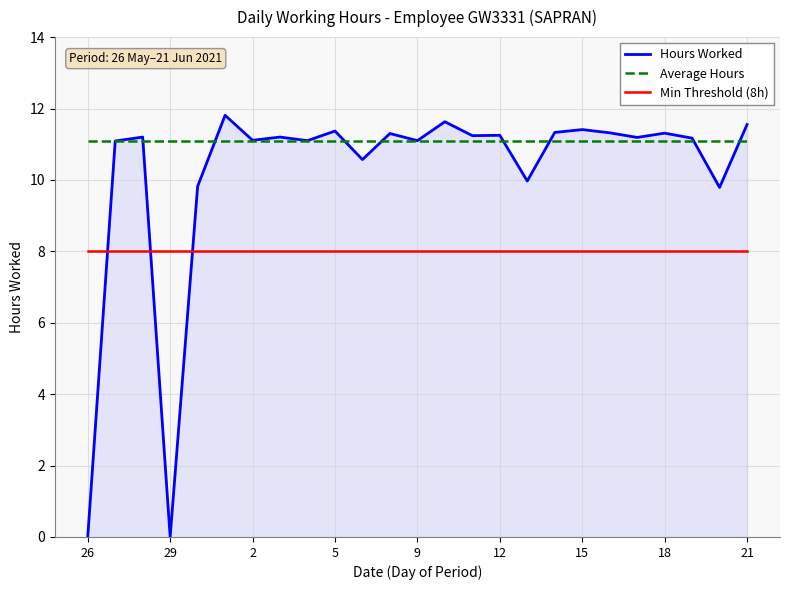

Rank the series by their average value, from lowest to highest.

Min Threshold (8h), Hours Worked, Average Hours